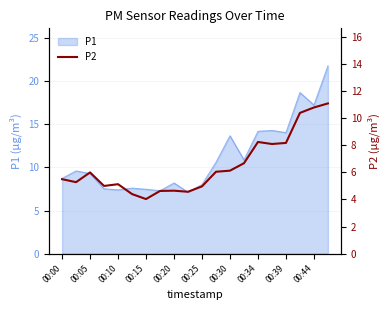

True or false: P1 has a value of 7.5 at 00:15.

True